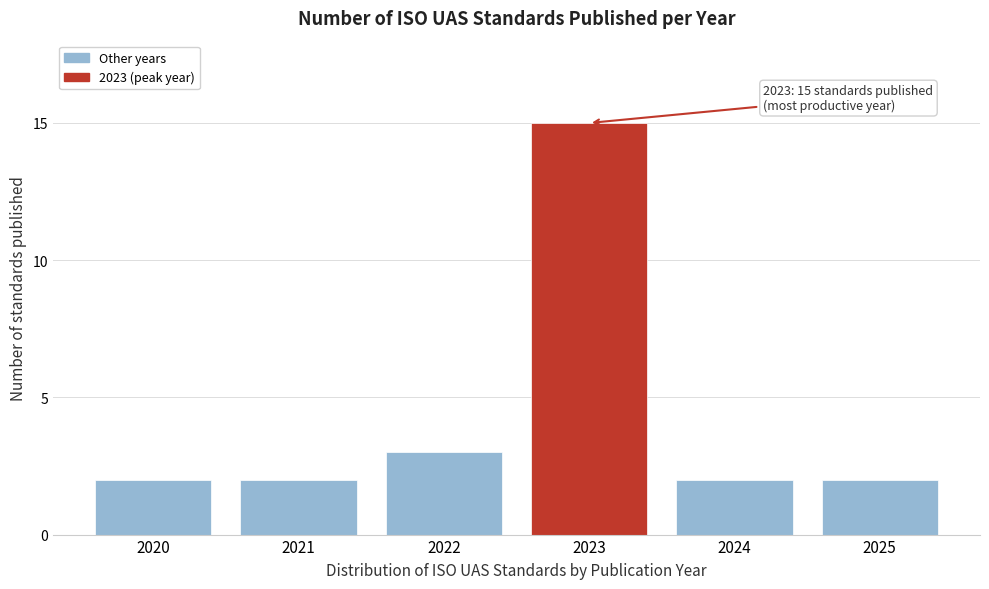

Reading left to right, what are all the values shown in this chart?

2	2	3	15	2	2